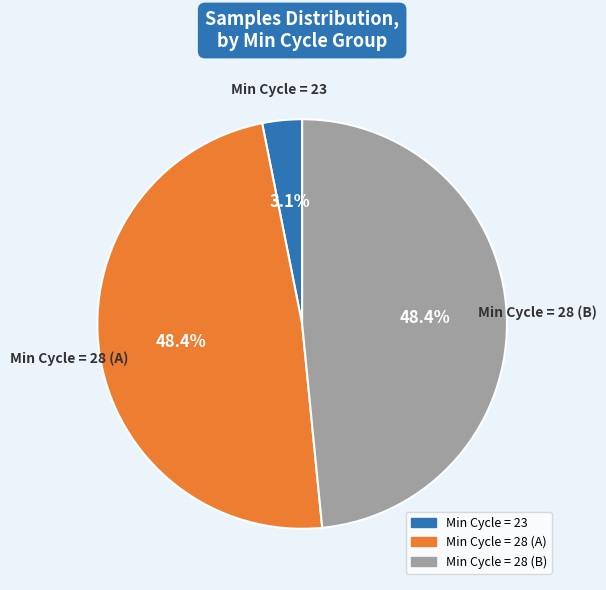

Is there any slice that represents more than half of the pie?

No